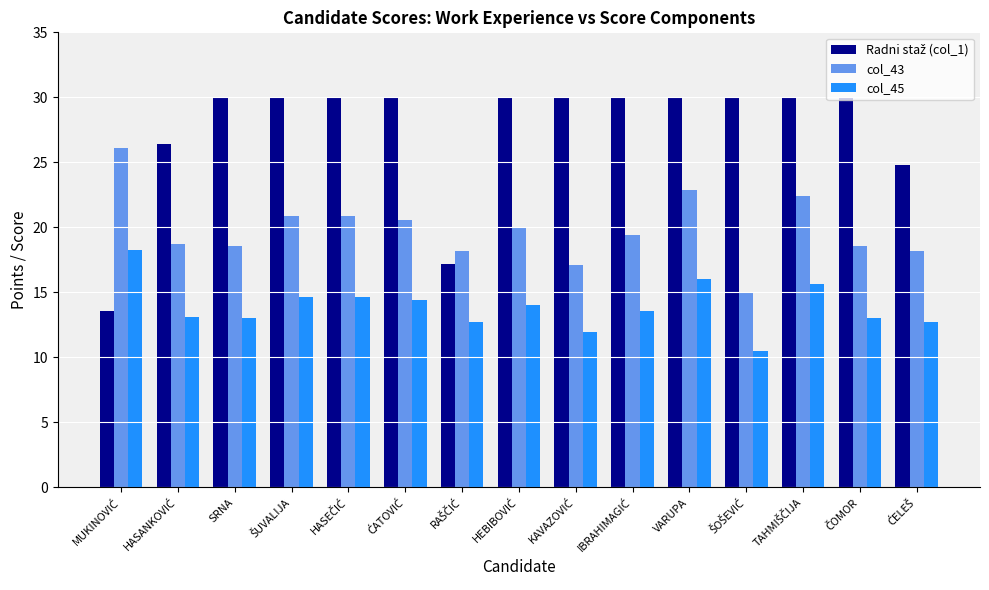

How many data points does each series have?

15